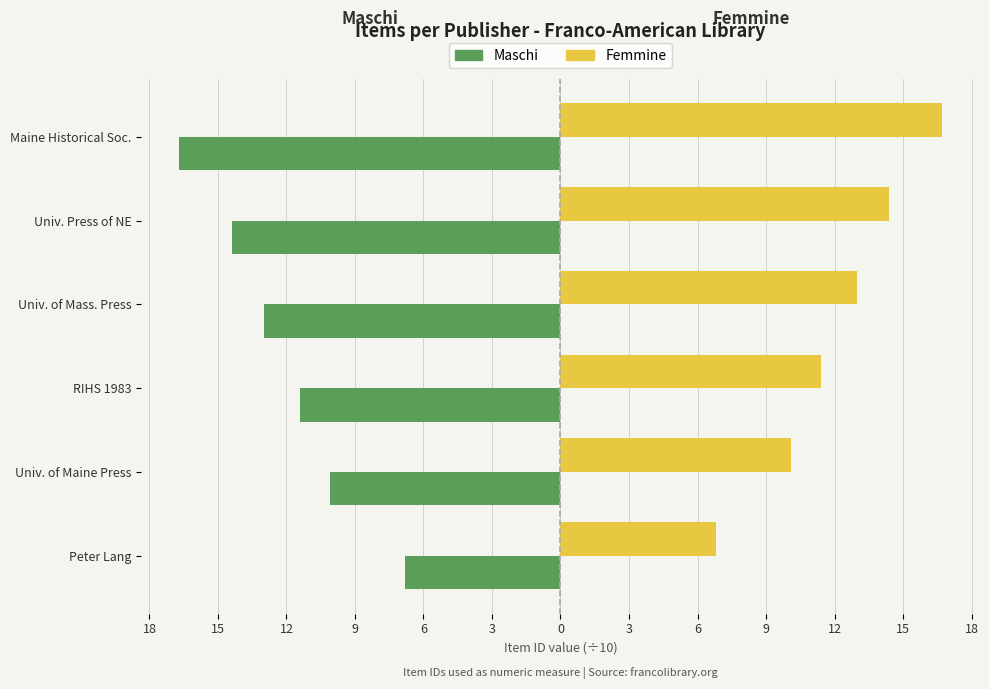

What are all the series names shown in the legend?

Maschi, Femmine